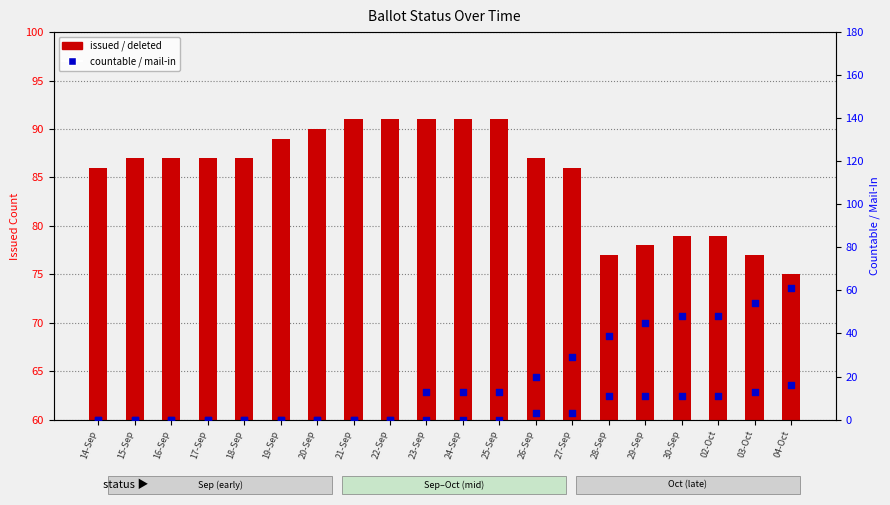

What are all the series names shown in the legend?

ISSUED, DELETED, COUNTABLE, MAIL_IN